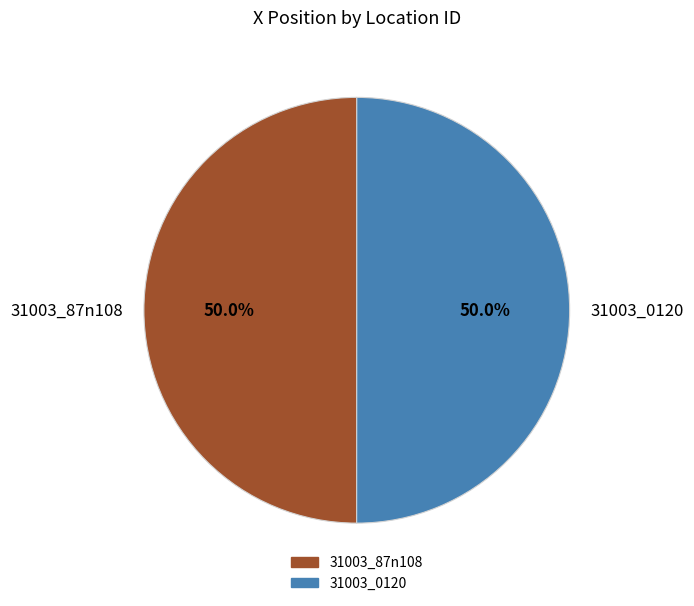

How much of the chart is everything except 31003_0120?

50.0%